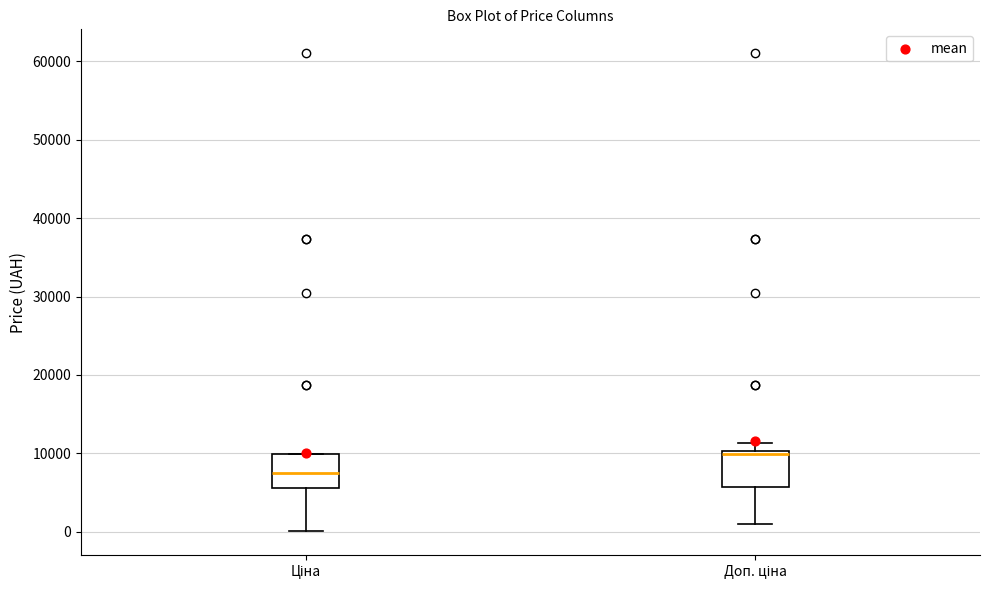

Reading left to right, read every box against the y-axis: the position of its median line, the range the box covers, and the ends of its whiskers. The values are not printed on the chart, so give them approximately, as read against the axis.

Ціна: median 8000, box 6000 to 10000, whiskers 0 to 10000
Доп. ціна: median 10000 (just below the box's upper edge), box 6000 to 10000, whiskers 1000 to 11000